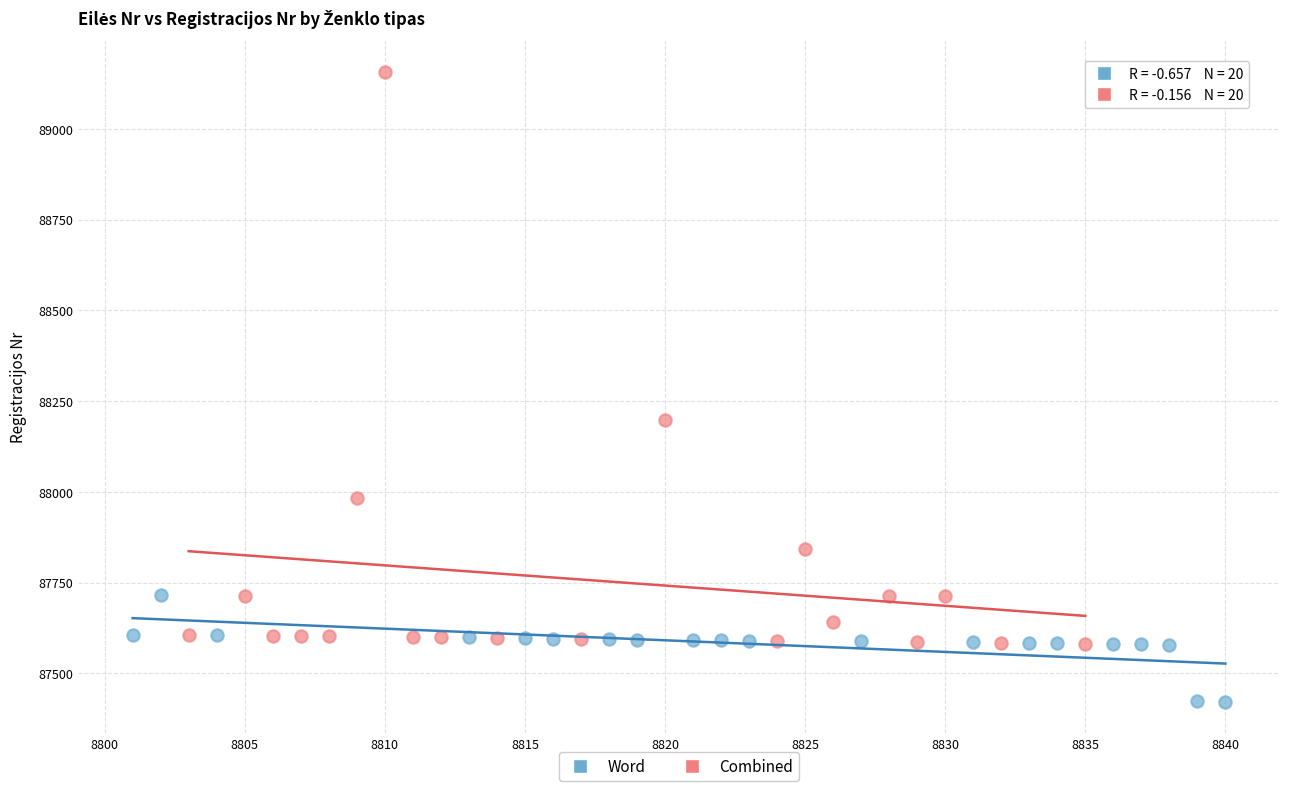

Which series contains the lowest Y value?

Word